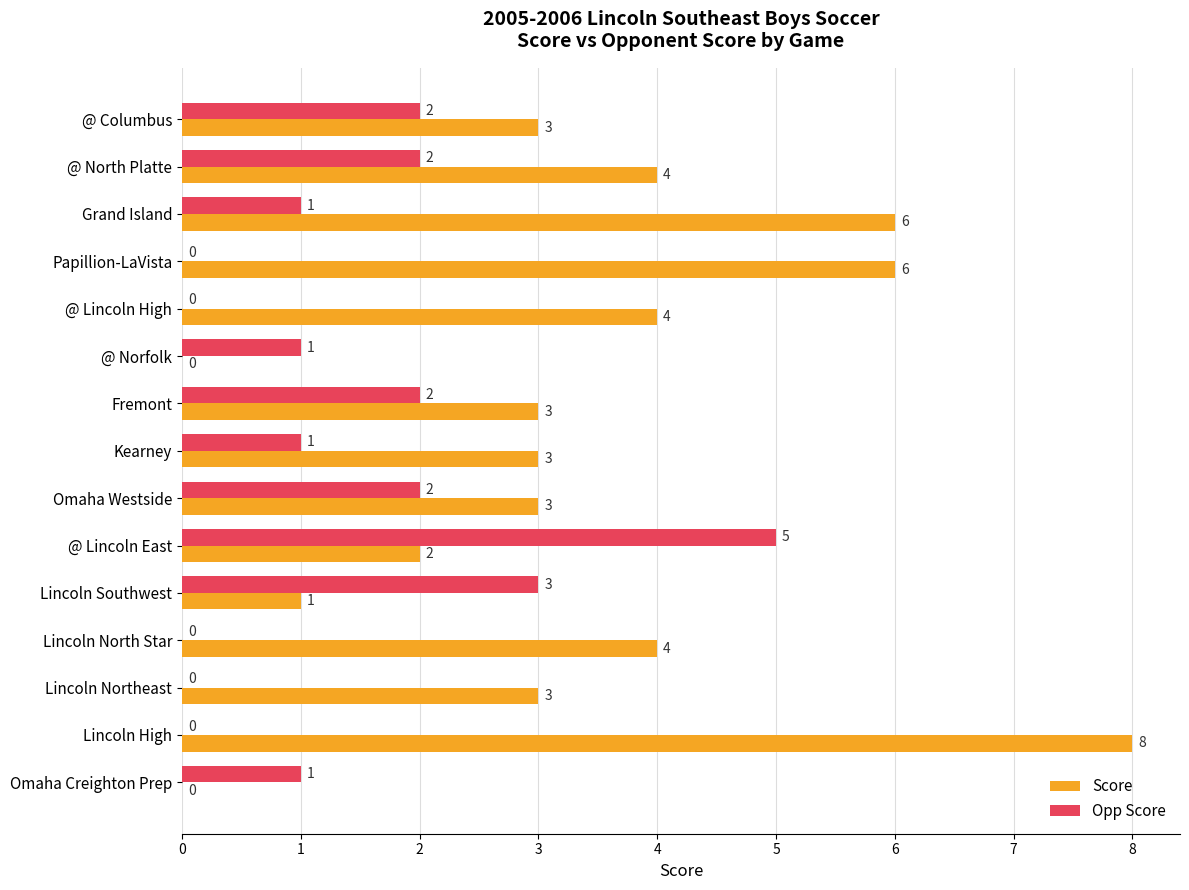

What is the greatest value displayed?

8